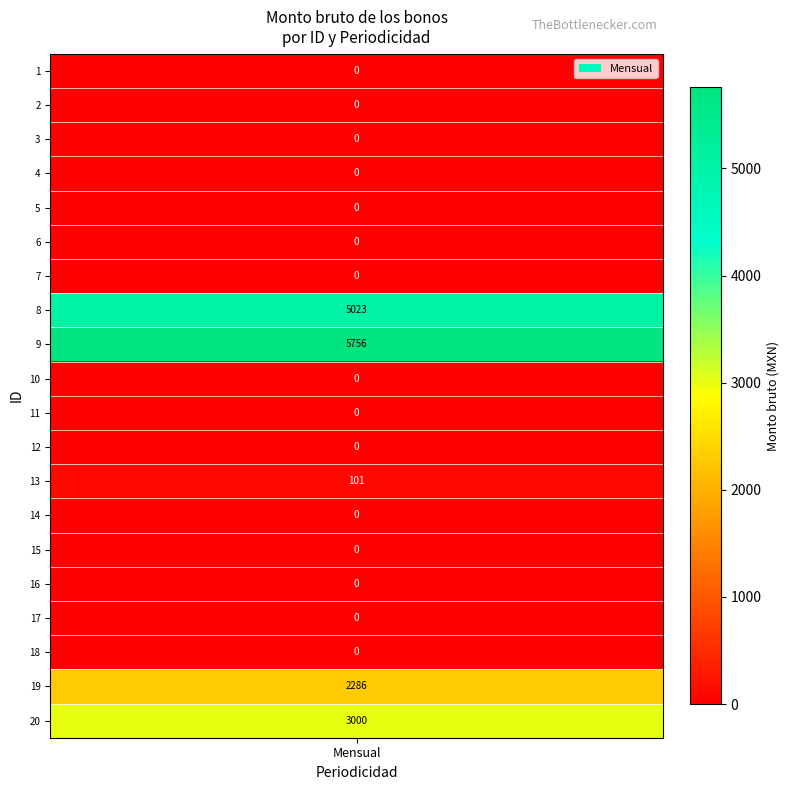

What is the greatest value displayed?

5756.4